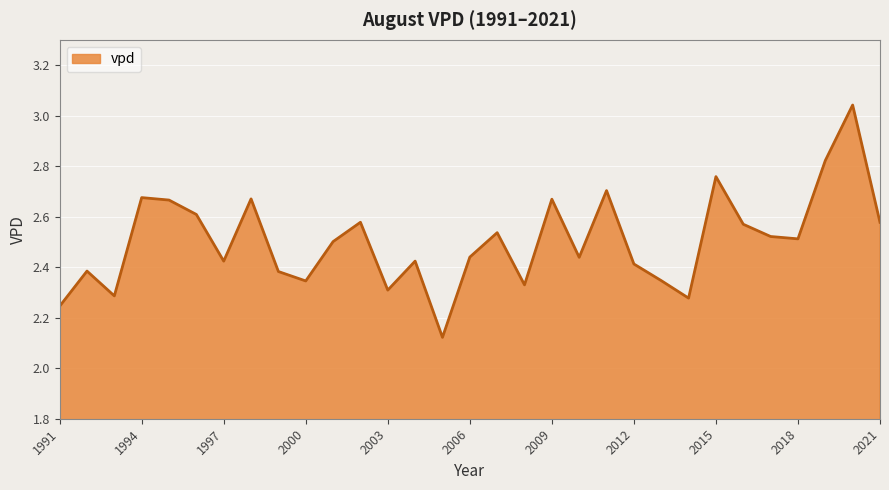

What is the difference between the maximum and minimum values?

0.9